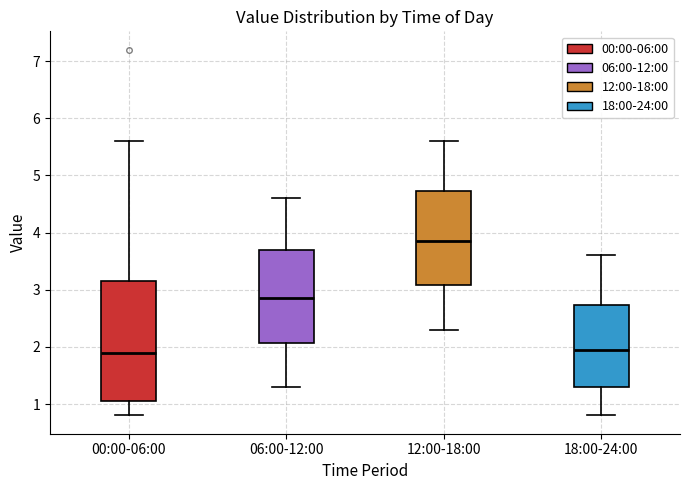

Where does the lower whisker of the box for 06:00-12:00 end on the y-axis? The values are not printed on the chart, so give them approximately, as read against the axis.

1.3